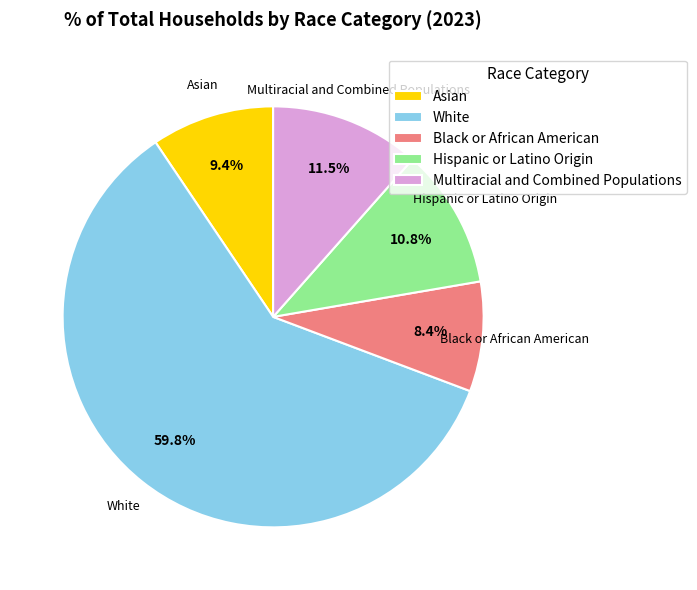

What is the smallest slice in the pie chart?

Black or African American